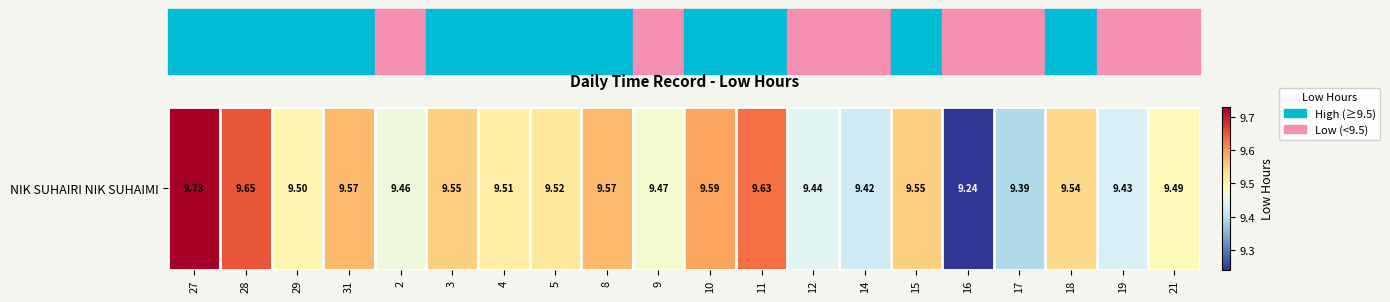

Reading left to right, what are all the values shown in this chart?

9.7	9.7	9.5	9.6	9.5	9.6	9.5	9.5	9.6	9.5	9.6	9.6	9.4	9.4	9.6	9.2	9.4	9.5	9.4	9.5